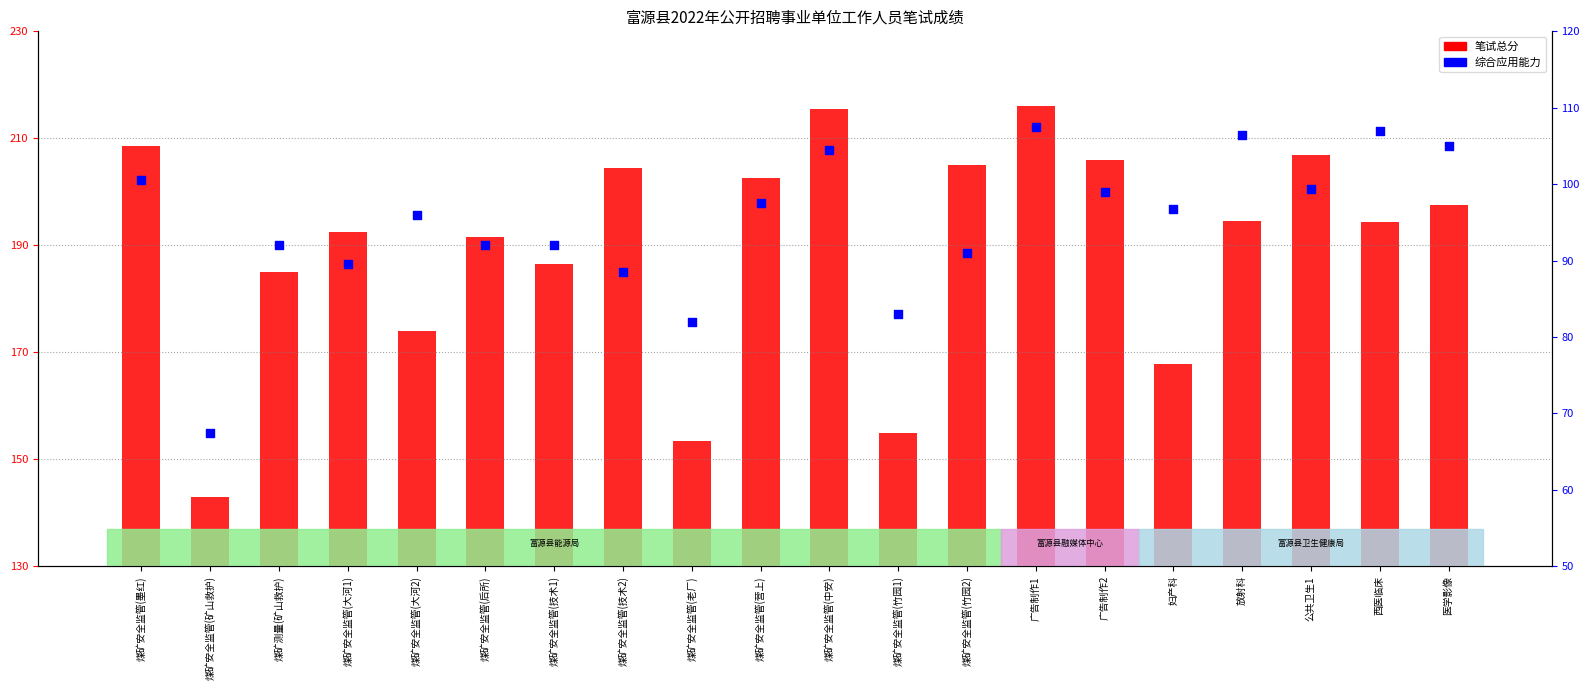

Is the value of 笔试总分 at 煤矿安全监管(大河2) greater than the value of 综合应用能力 at 煤矿安全监管(竹园2)?

Yes